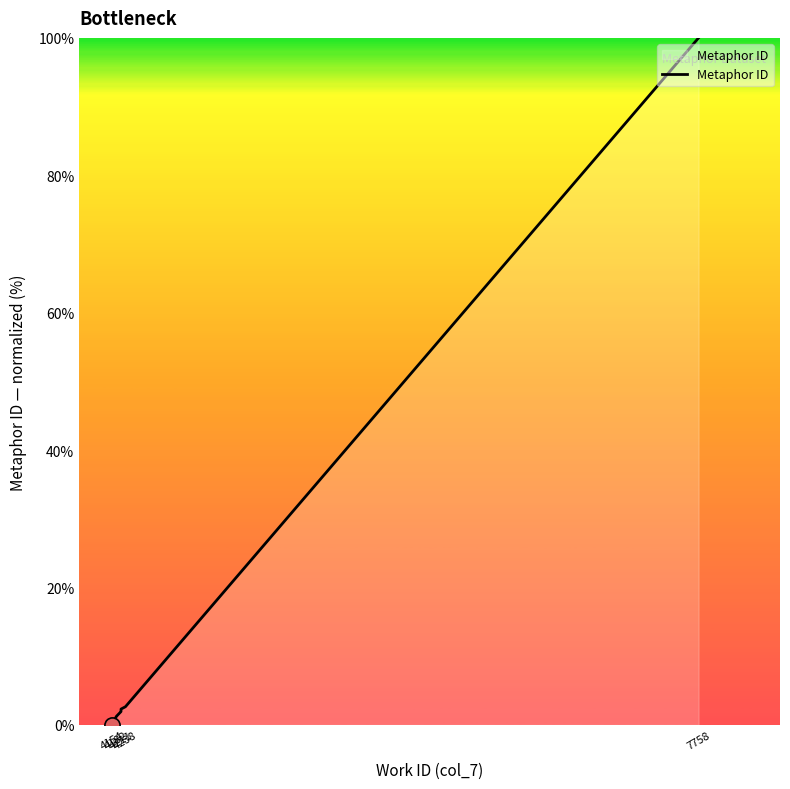

What is the change in value from 4238 to 7758?

+0.1